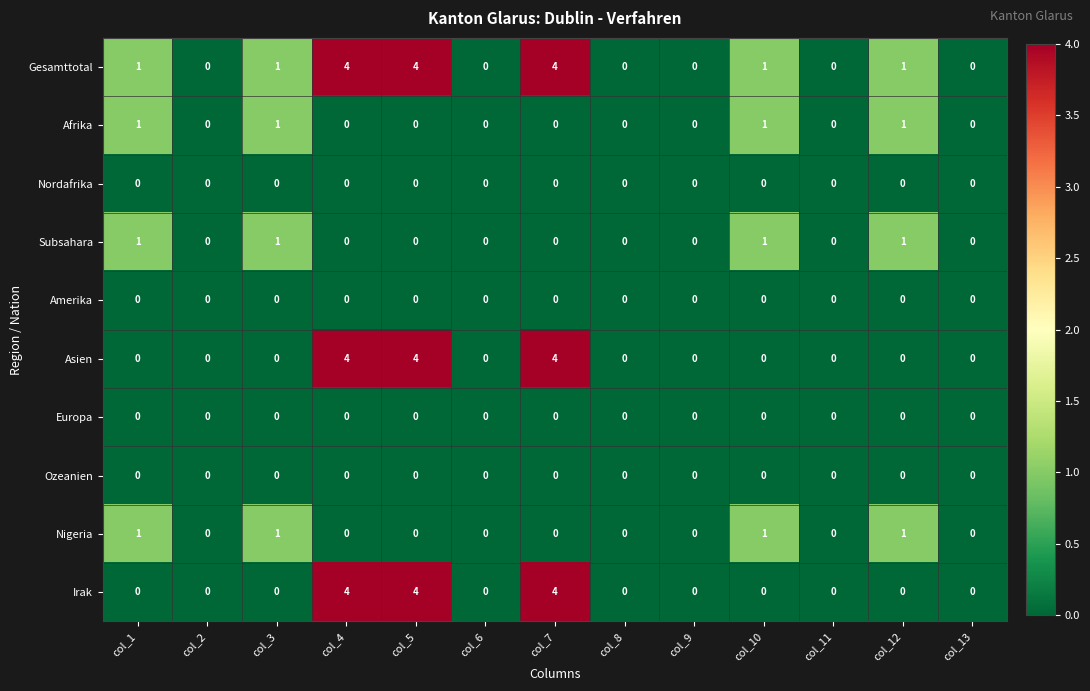

What is the total value across all series at col_7?

12